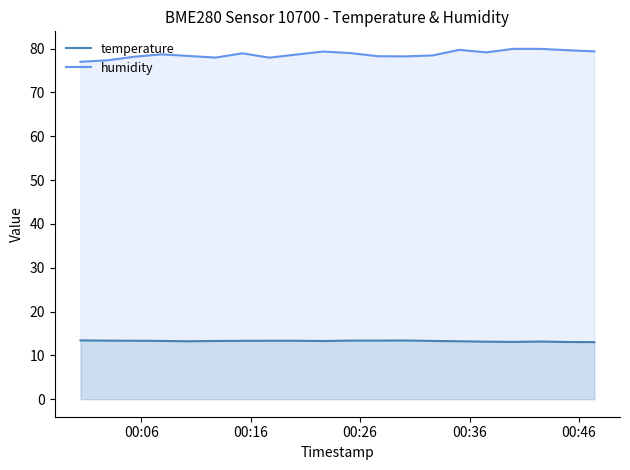

True or false: temperature and humidity intersect in this chart.

False